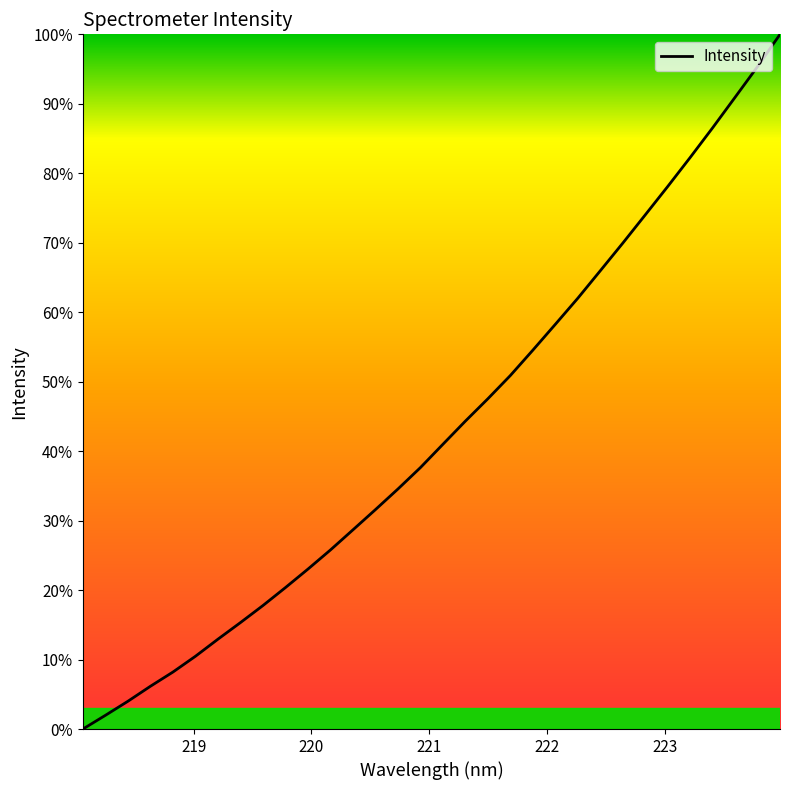

How many lines are shown in the chart?

1